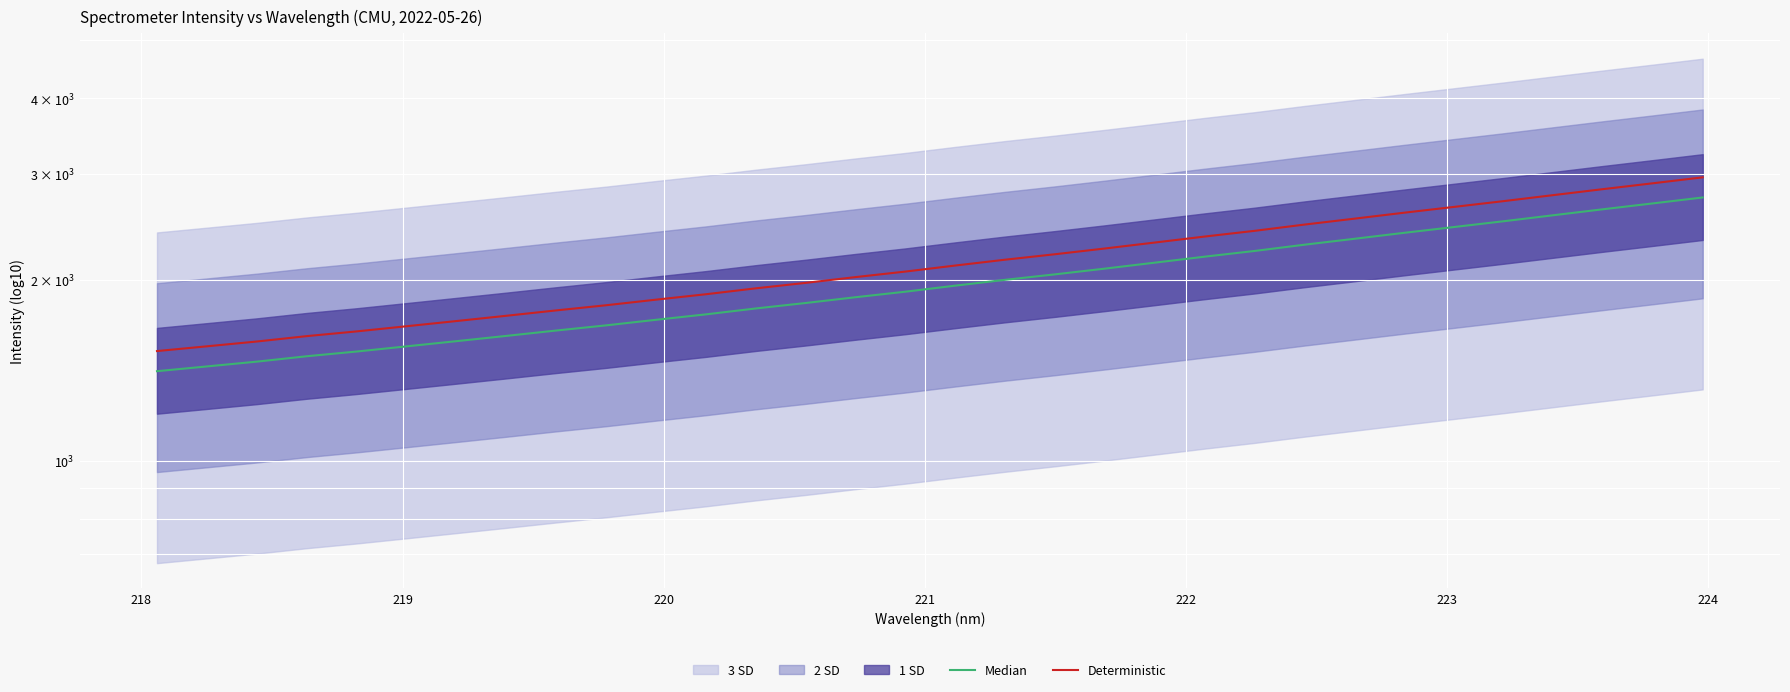

At how many categories does at least one series exceed 2791?

3